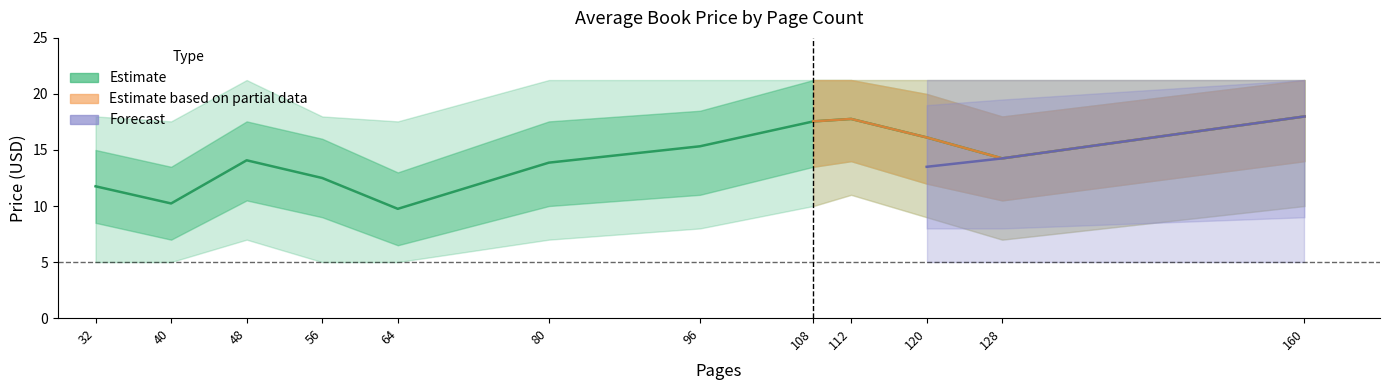

The value of upper_2 at 112 is 14.5. True or false?

False